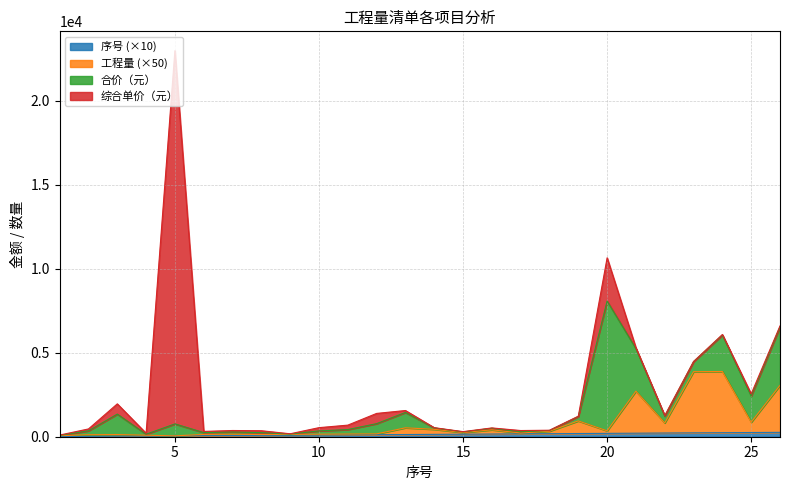

True or false: 工程量 and 序号 cross at least once.

False